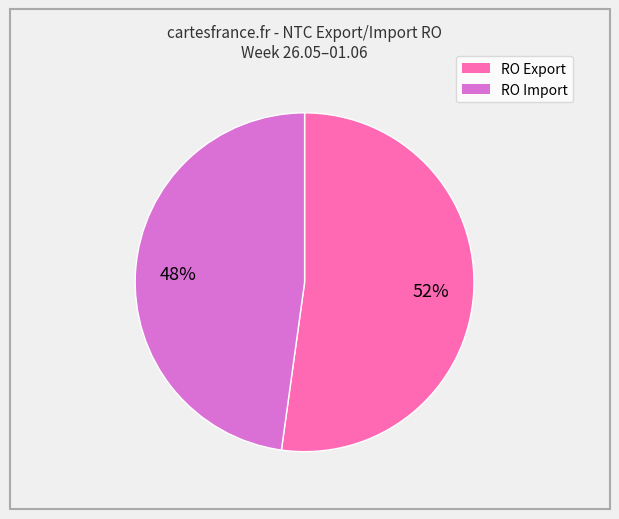

Which category has the smallest portion of the pie?

RO Import